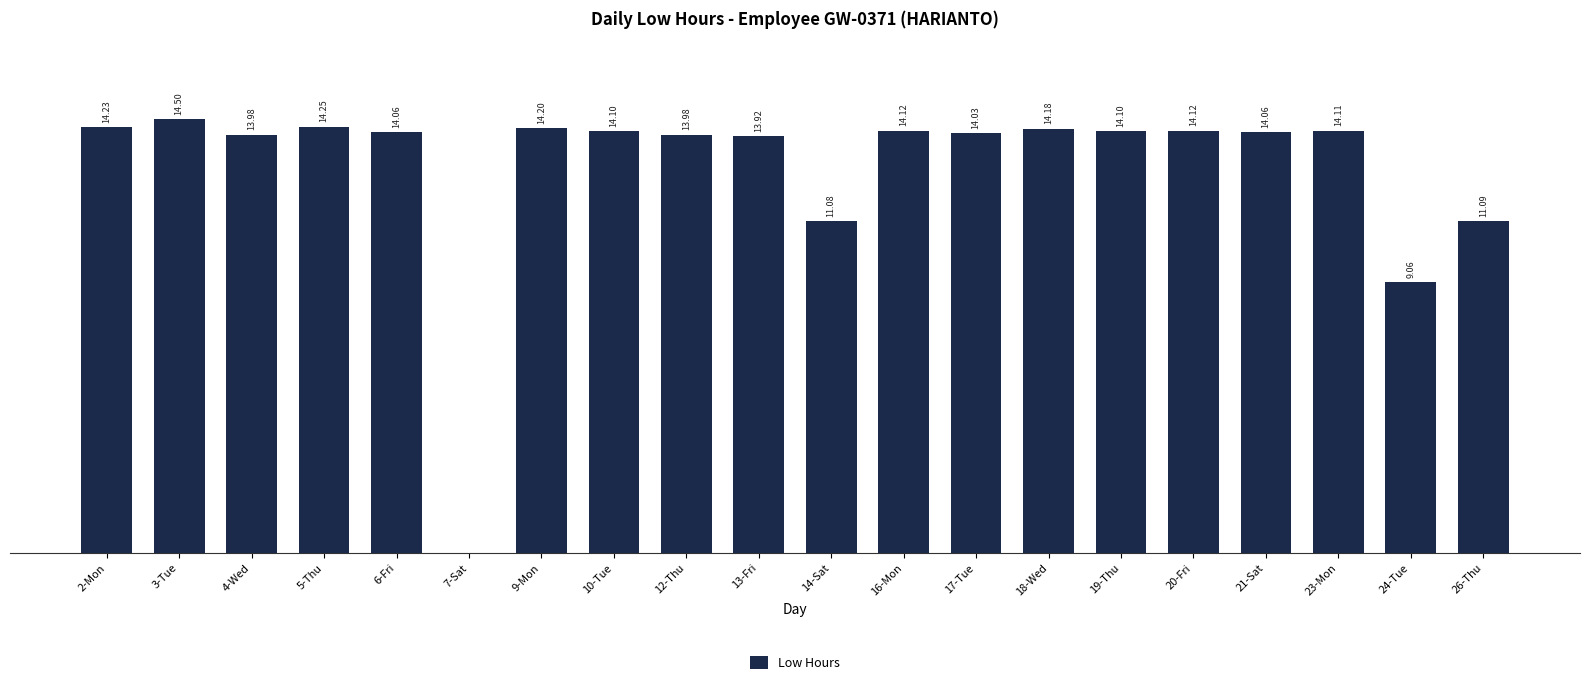

Which has a higher value, 24-Tue or 26-Thu?

26-Thu